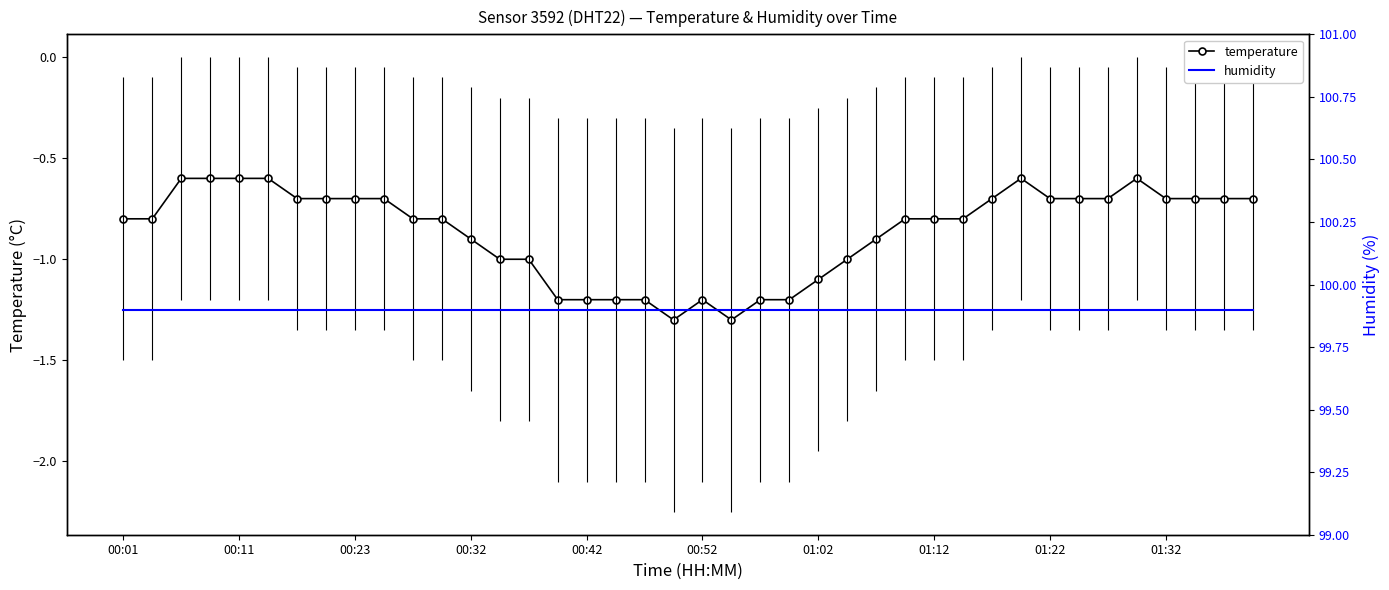

The value of temperature at 00:11 is -0.4. True or false?

False